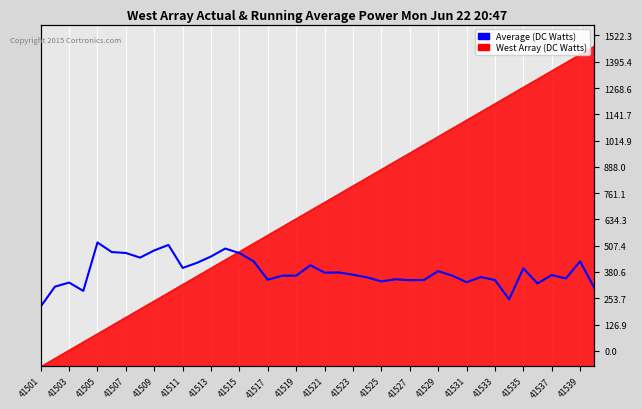

Does the chart display data point markers on the line(s)?

No